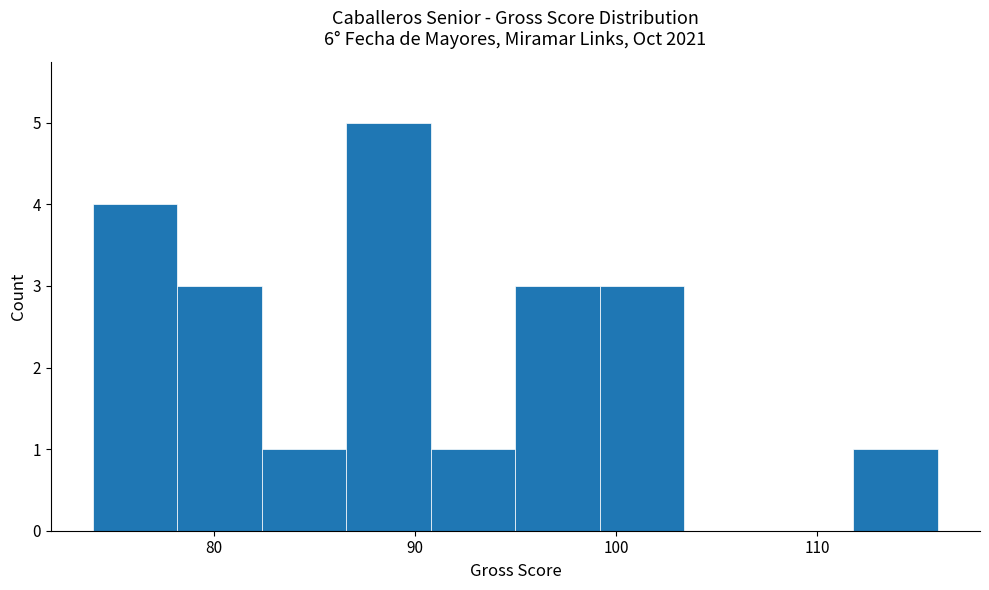

Over which range of the x-axis is the bar tallest?

86.6 to 90.8